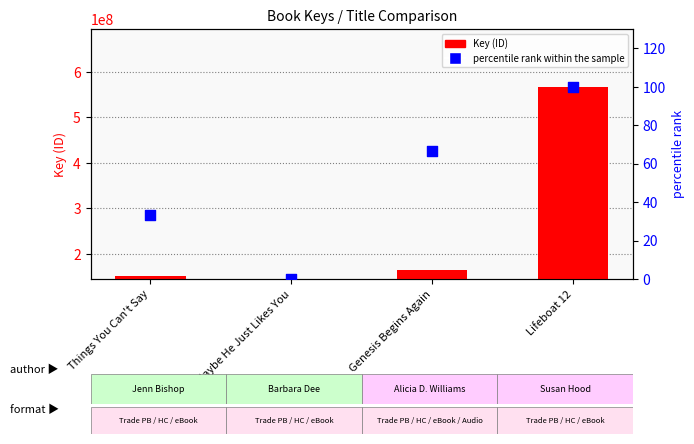

What is the total value across all series at Maybe He Just Likes You?

144637348.0